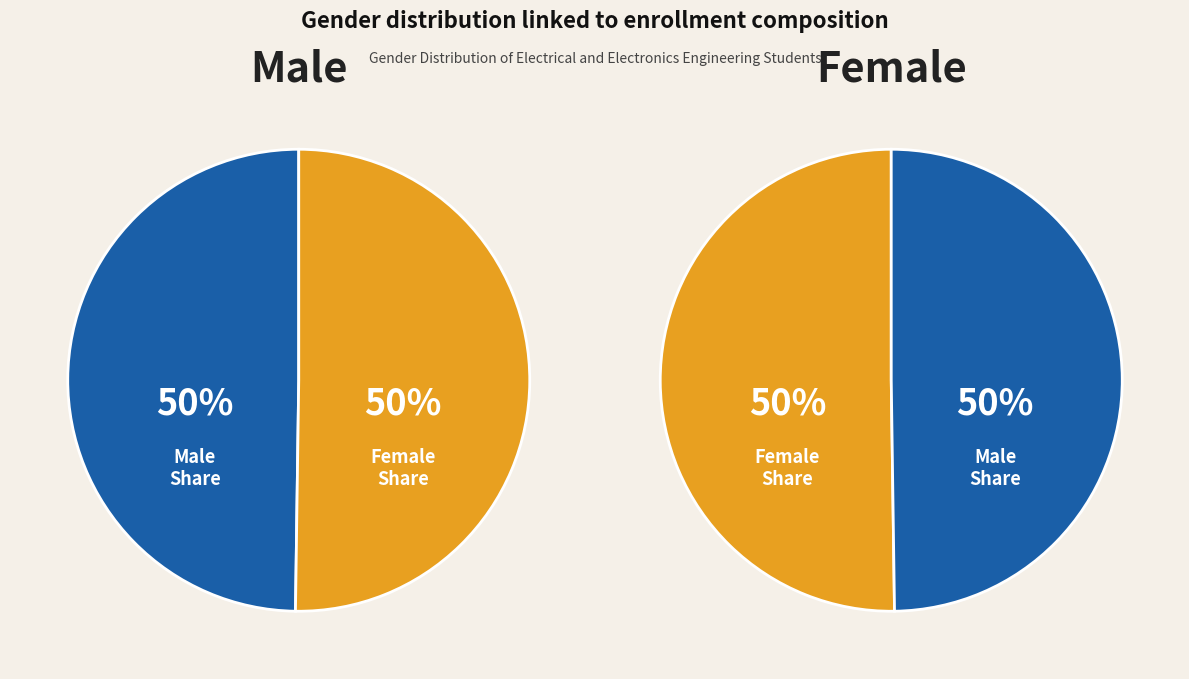

Rank the categories by value from highest to lowest.

Female, Male